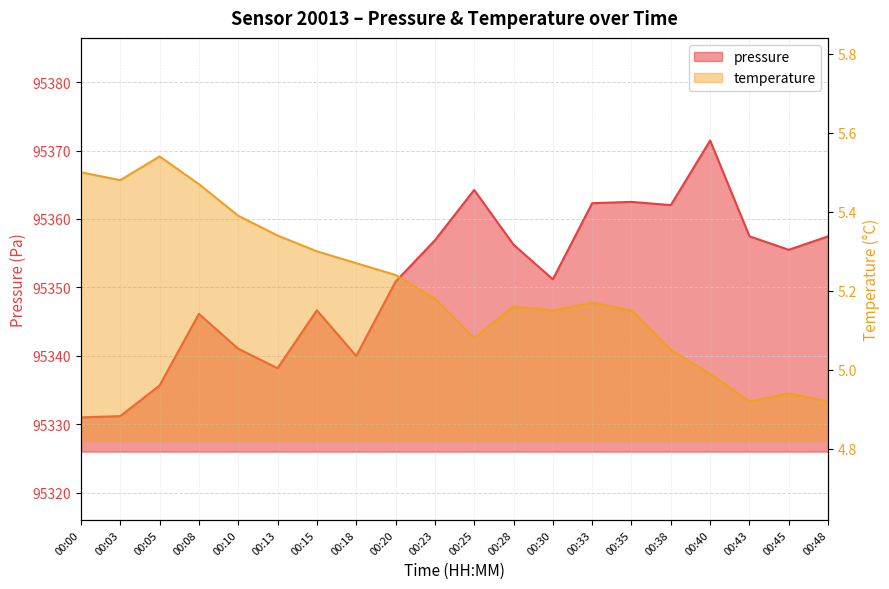

Reading right to left, list all the values displayed in this chart.

pressure: 95357.5	95355.5	95357.5	95371.5	95362.0	95362.5	95362.3	95351.2	95356.2	95364.2	95356.9	95350.8	95340.0	95346.7	95338.2	95341.0	95346.1	95335.7	95331.2	95331.0
temperature: 4.9	4.9	4.9	5.0	5.0	5.2	5.2	5.2	5.2	5.1	5.2	5.2	5.3	5.3	5.3	5.4	5.5	5.5	5.5	5.5